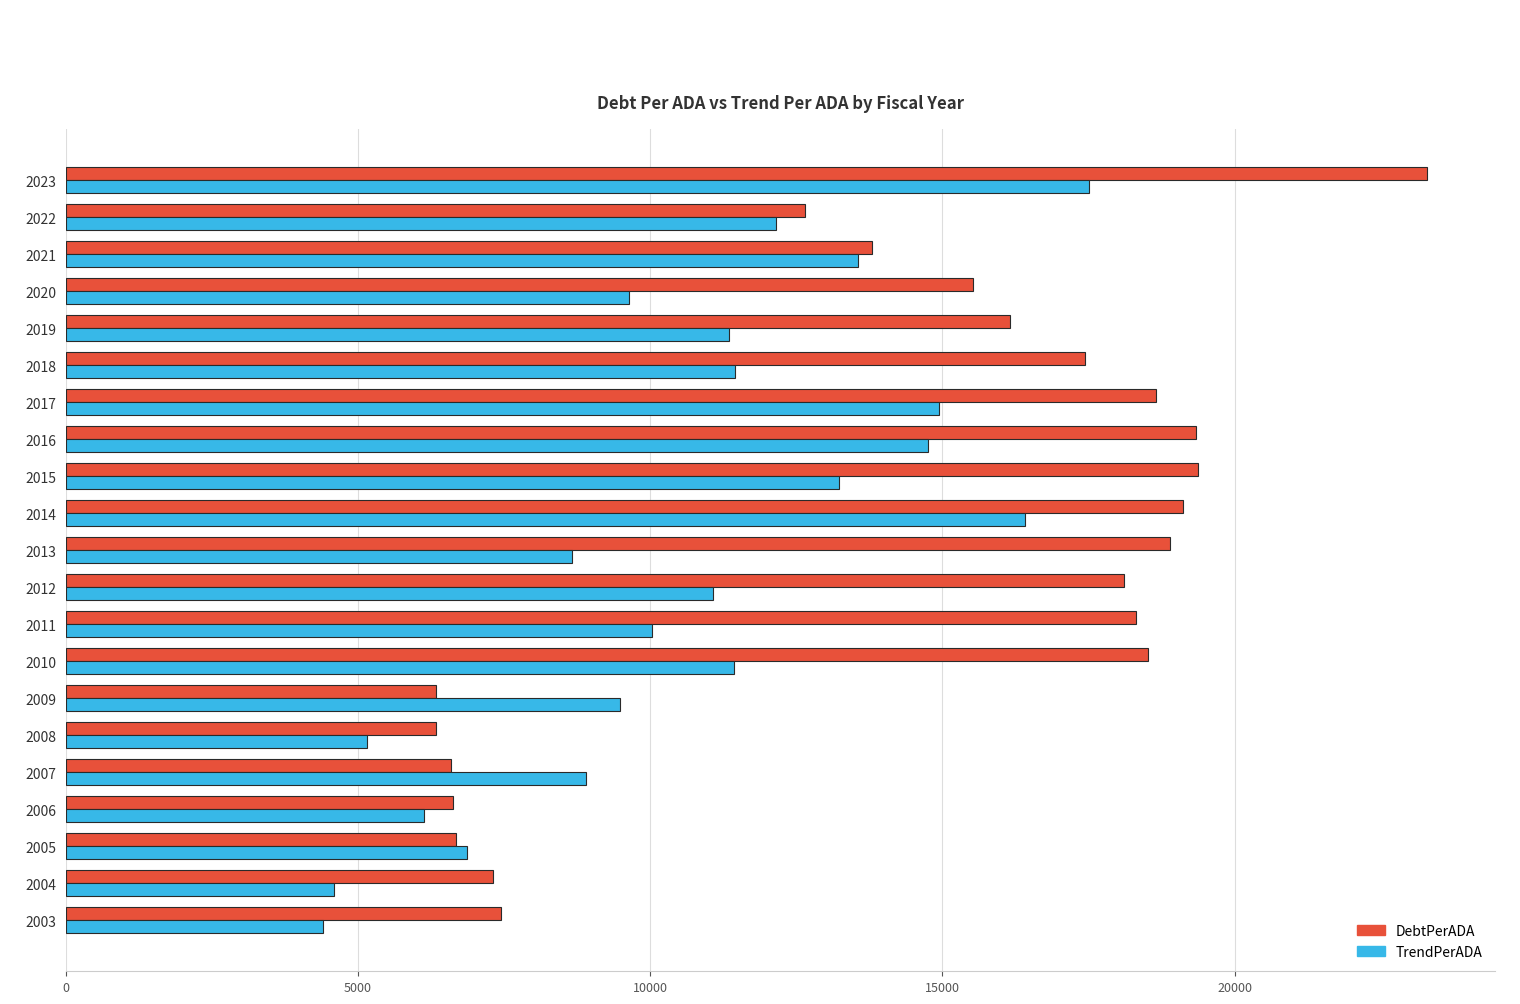

At how many categories does at least one series exceed 17334?

10